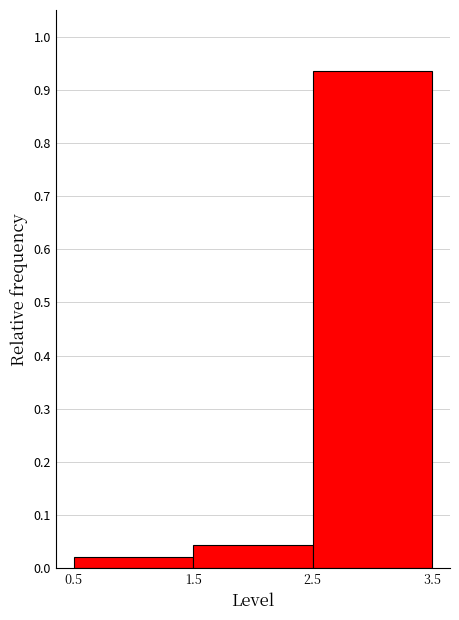

Reading left to right, list every bar in this chart as the range it spans on the x-axis followed by its height. The values are not printed on the chart, so give them approximately, as read against the axis.

0.5 to 1.5: 0.02
1.5 to 2.5: 0.04
2.5 to 3.5: 0.93